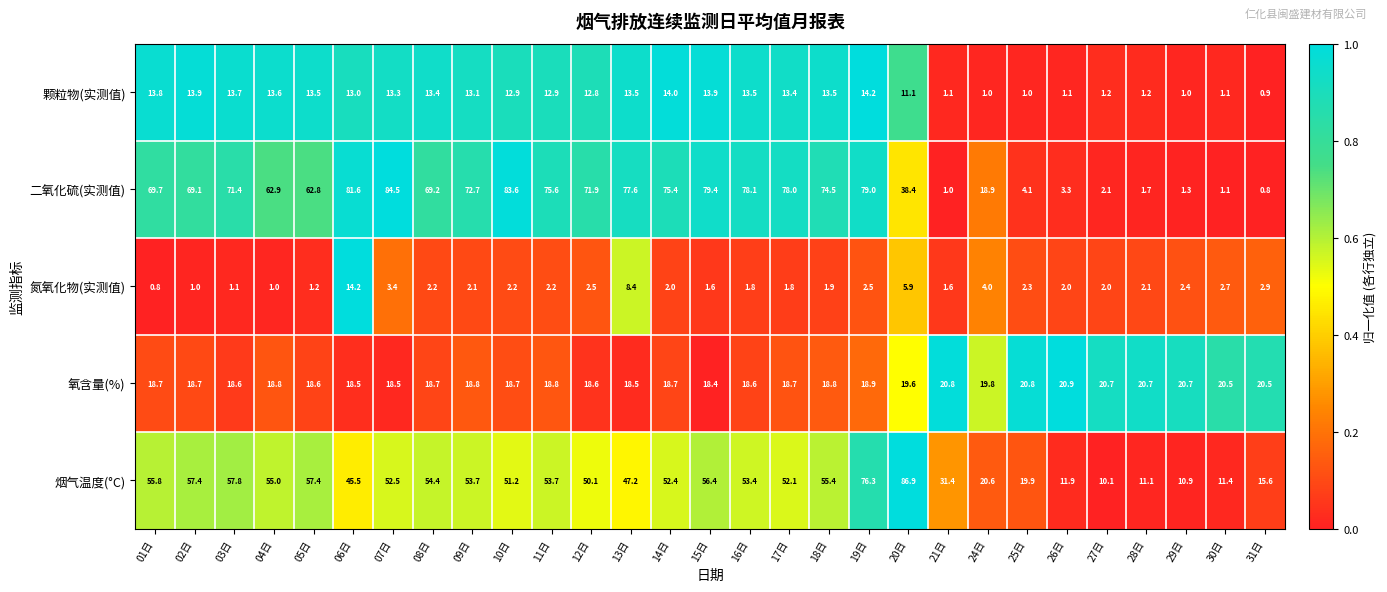

Which series has the largest total across all categories?

二氧化硫(实测值)